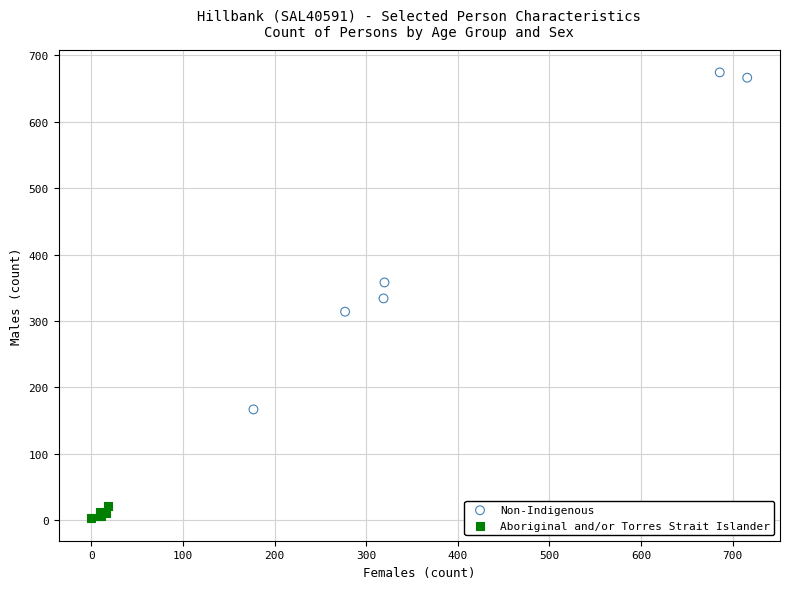

Which series contains the highest Y value?

Non-Indigenous